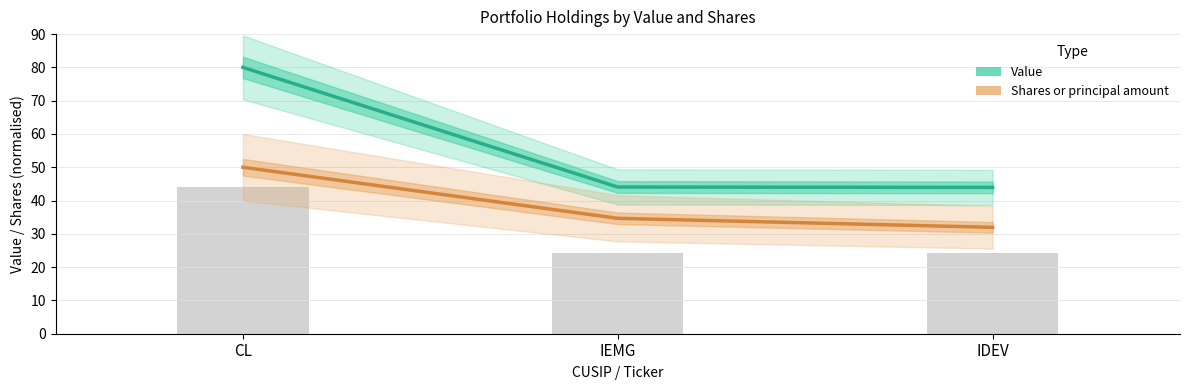

Rank the series by their average value, from highest to lowest.

Value, Shares or principal amount